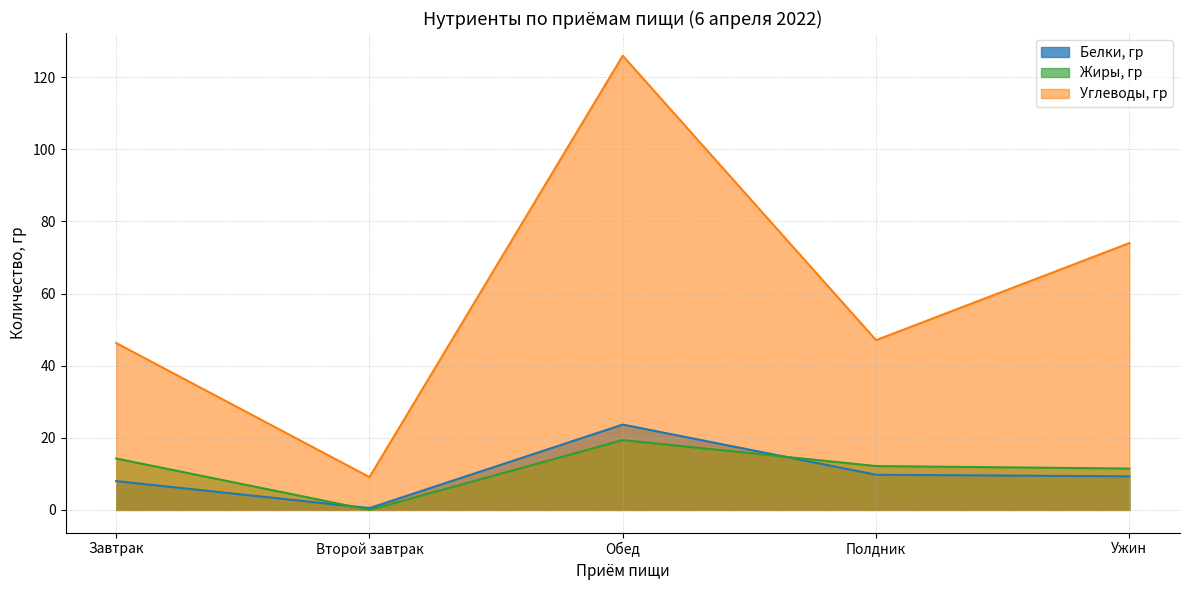

What is the value of the Белки, гр point at the 3rd from the left?

23.7